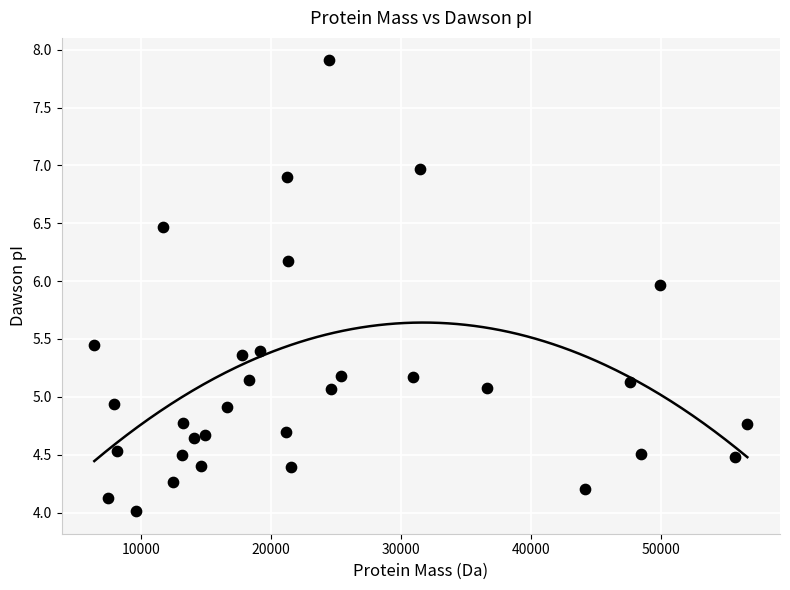

What is the range of Y values (max minus min)?

3.9